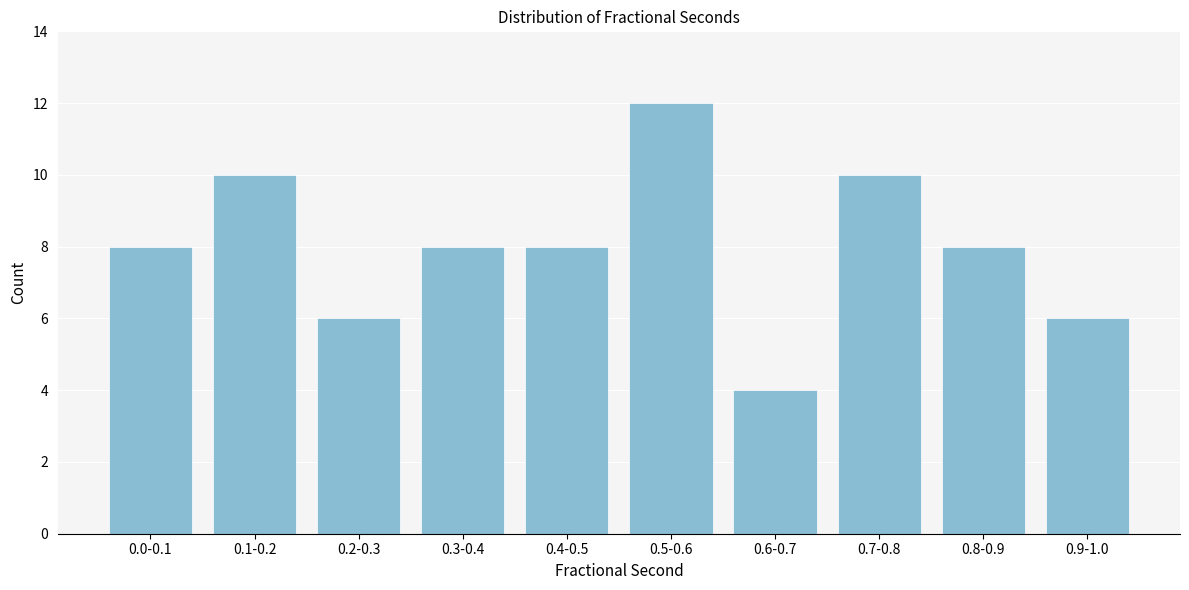

Reading left to right, list all the values displayed in this chart.

8	10	6	8	8	12	4	10	8	6